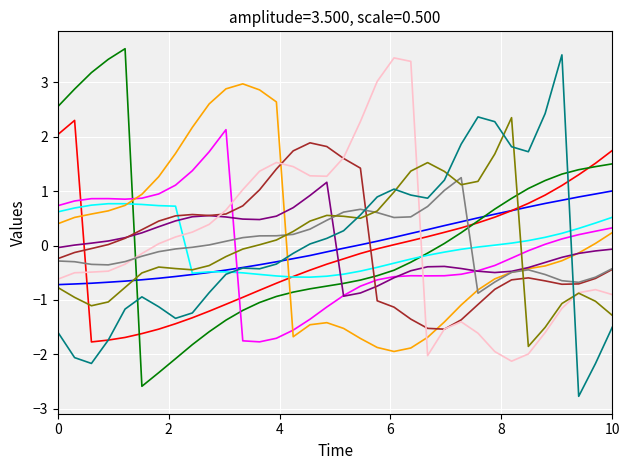

What is the maximum value shown in the chart?

3.6